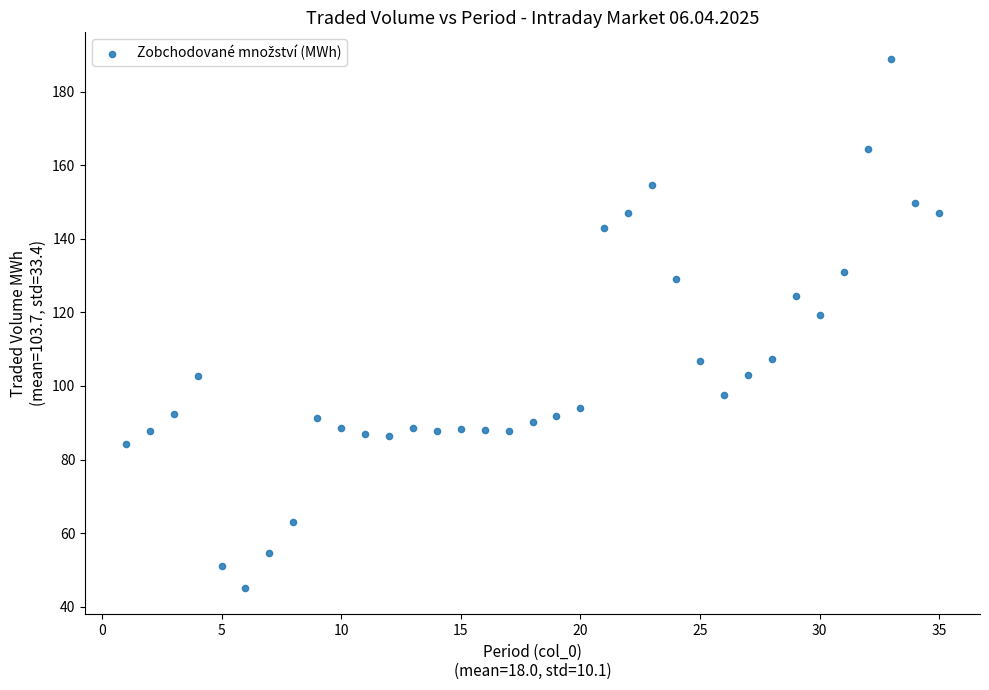

What is the range of X values (max minus min)?

34.0